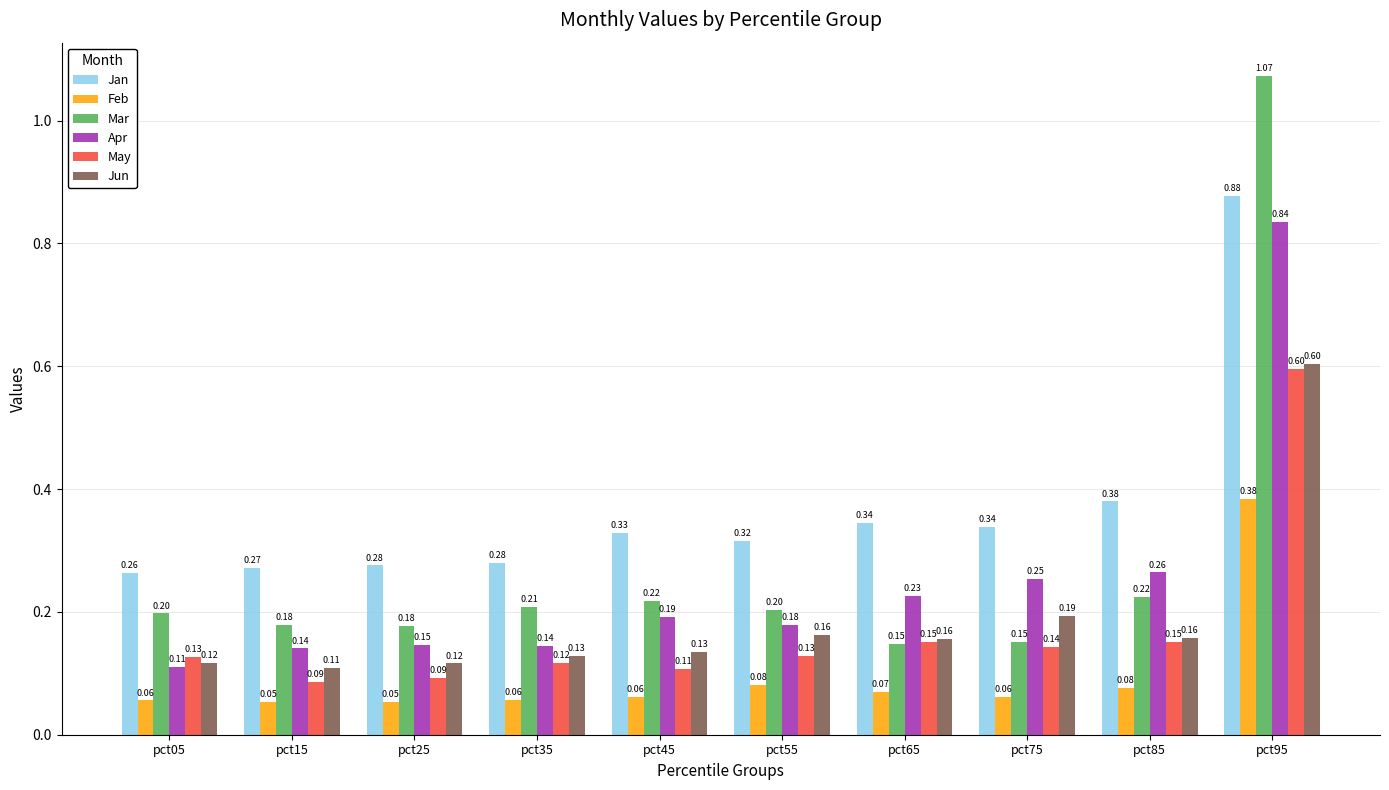

Rank the series at pct85 from lowest to highest value.

Feb, May, Jun, Mar, Apr, Jan